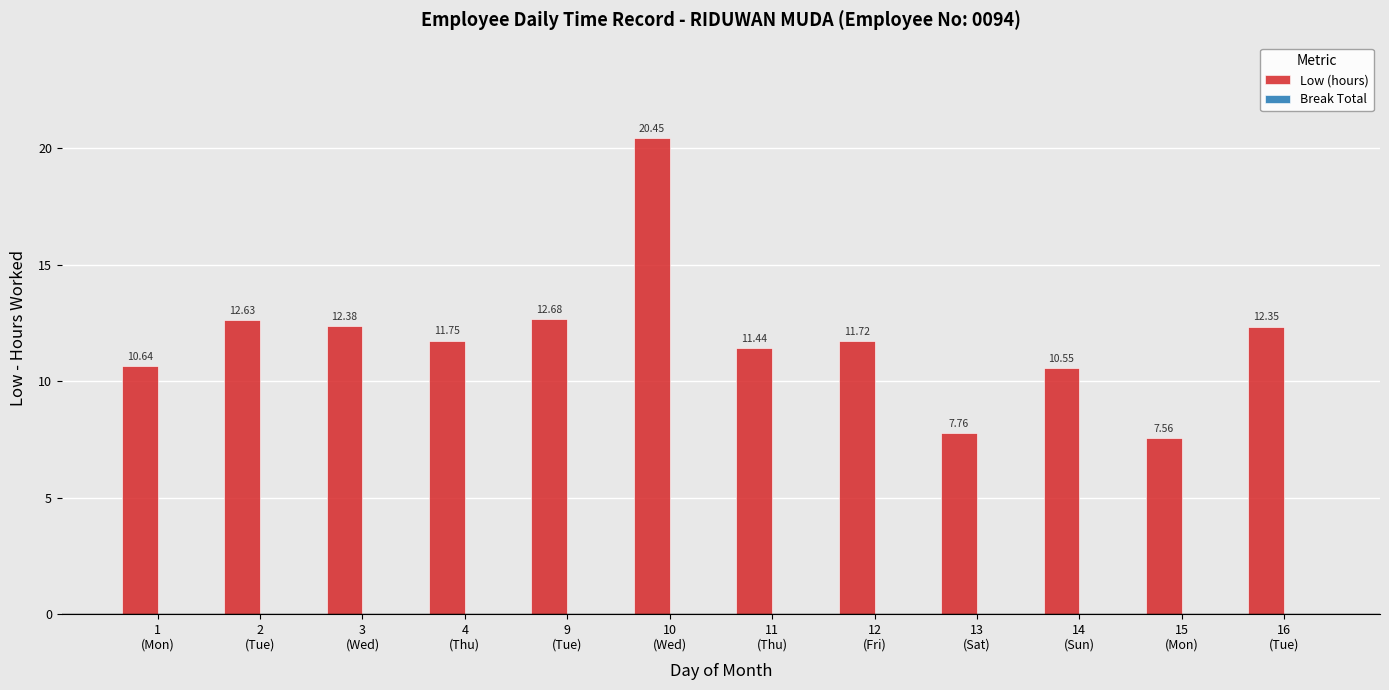

How many bars are there in total?

12